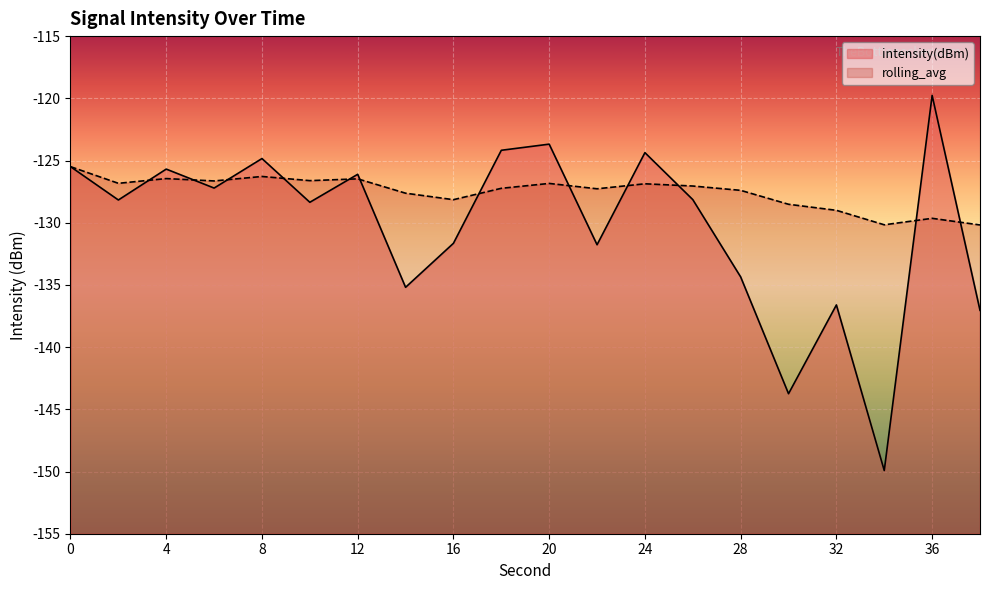

True or false: rolling_avg has a value of -221.5 at 36.

False